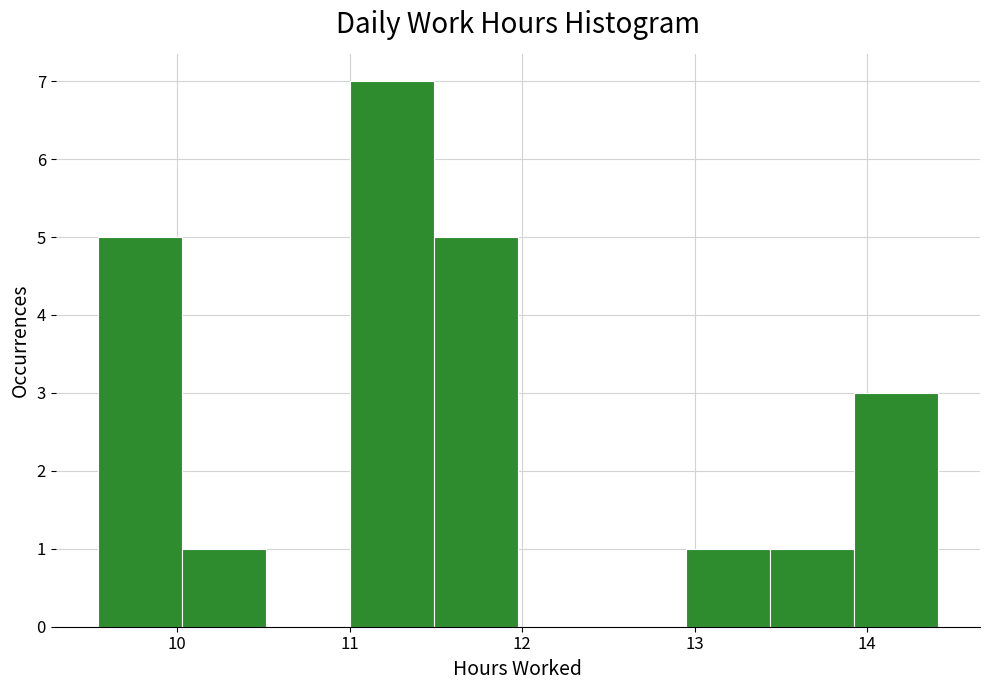

Reading left to right, list every bar in this chart as the range it spans on the x-axis followed by its height. Neither the bar edges nor the heights are printed on the chart, so give them approximately, as read against the axes.

9.5 to 10.0: 5
10.0 to 10.5: 1
10.5 to 11.0: 0
11.0 to 11.5: 7
11.5 to 12.0: 5
12.0 to 12.5: 0
12.5 to 12.9: 0
12.9 to 13.4: 1
13.4 to 13.9: 1
13.9 to 14.4: 3